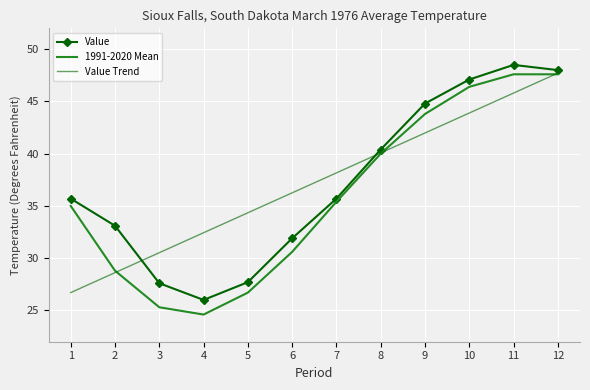

The Value series shows 27.6 at 3. True or false?

True